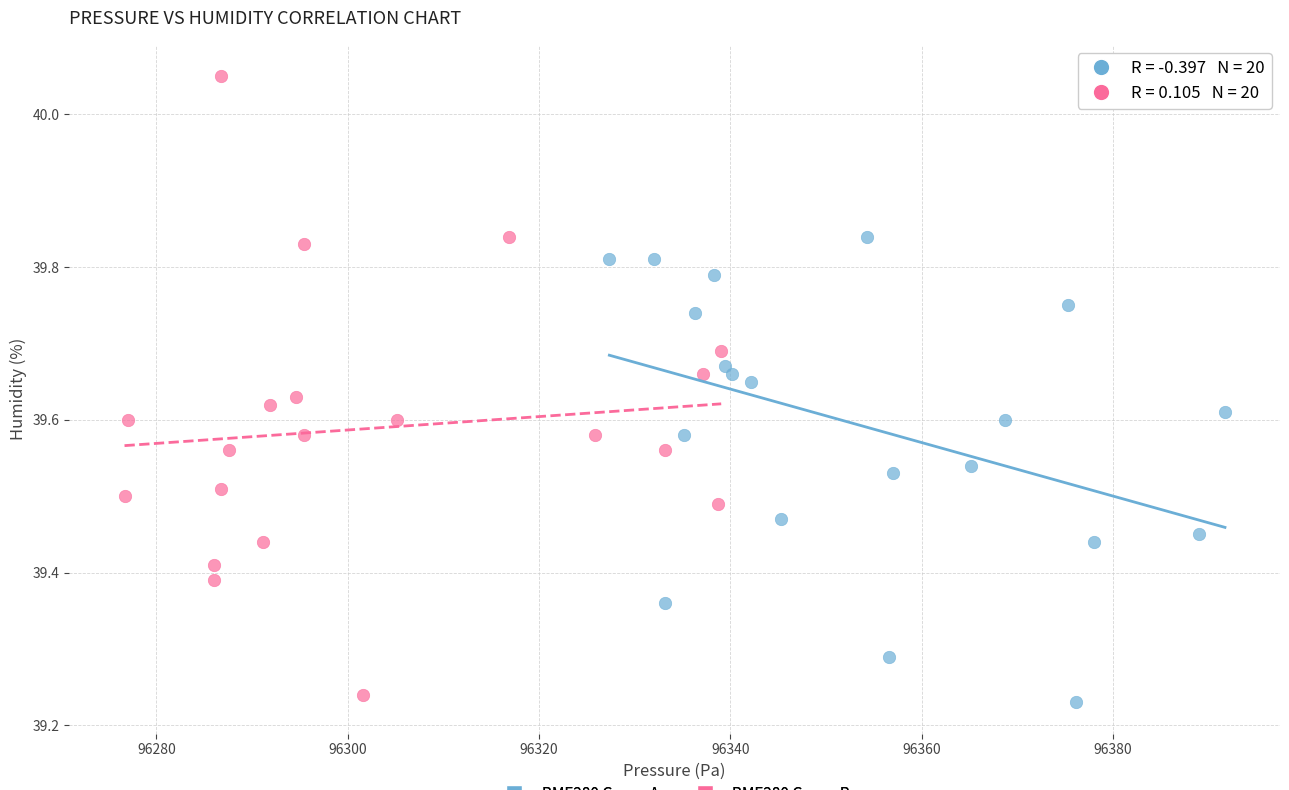

Which series contains the lowest Y value?

BME280 Group A